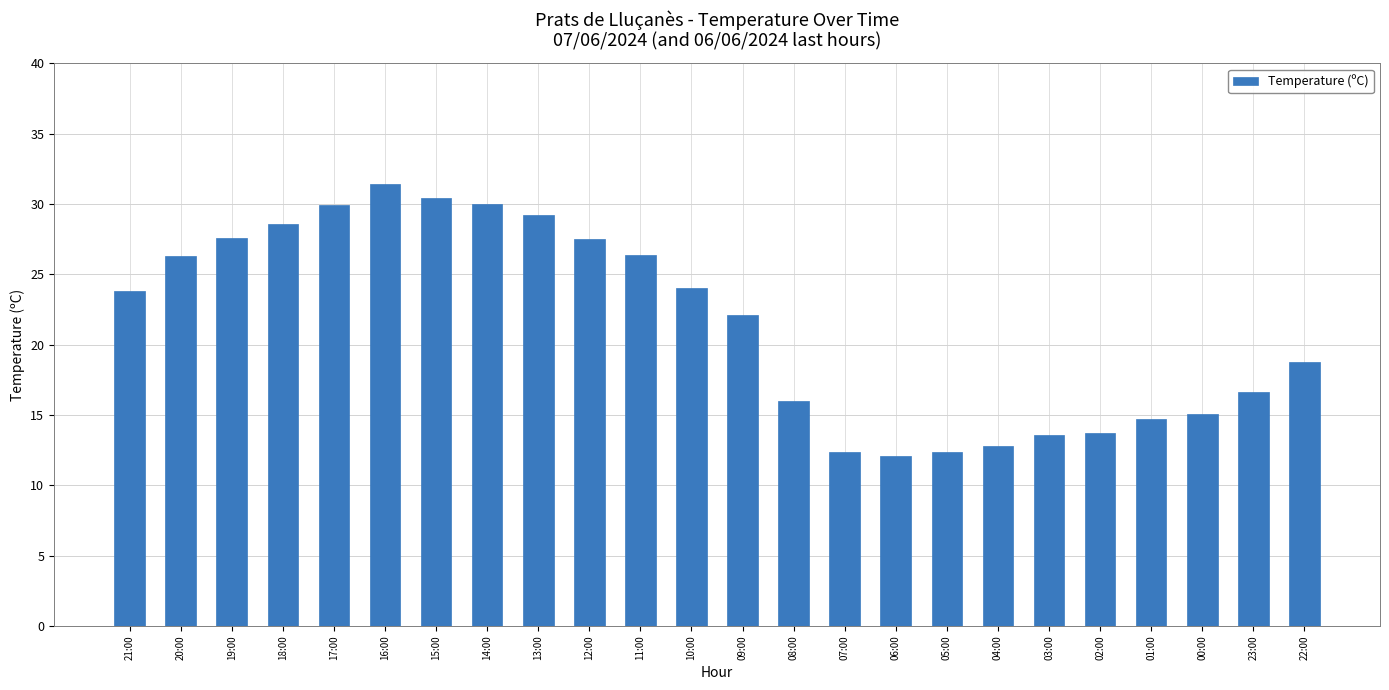

What is the sum of all values?

515.4